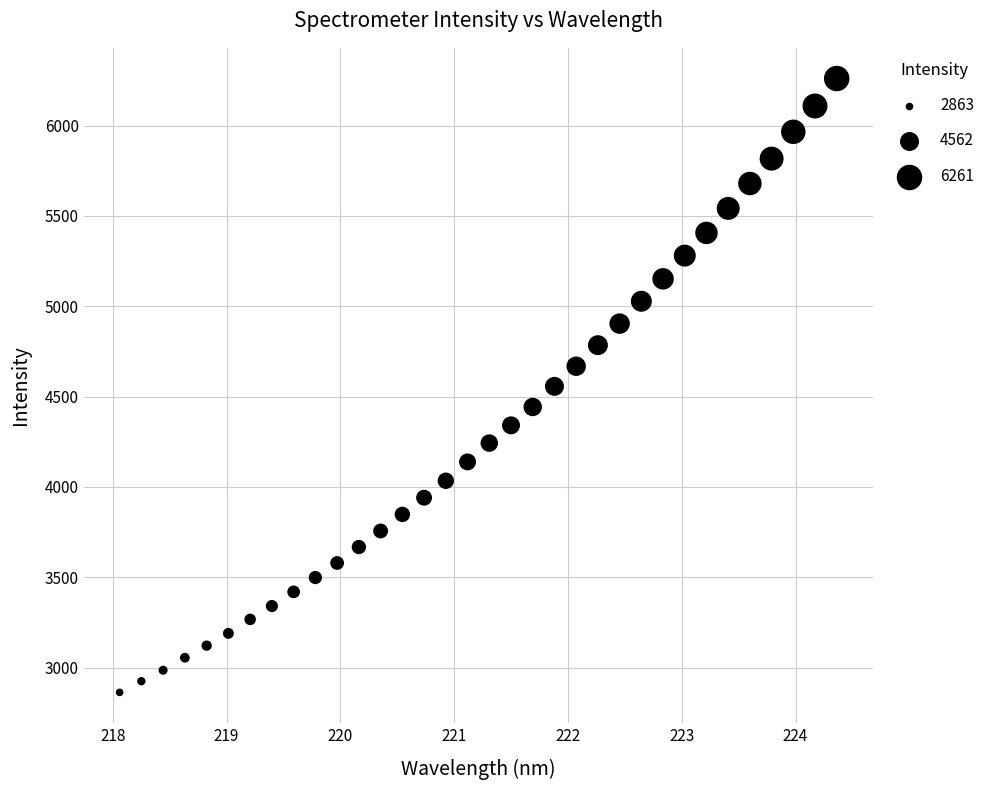

What is the range of X values (max minus min)?

6.3